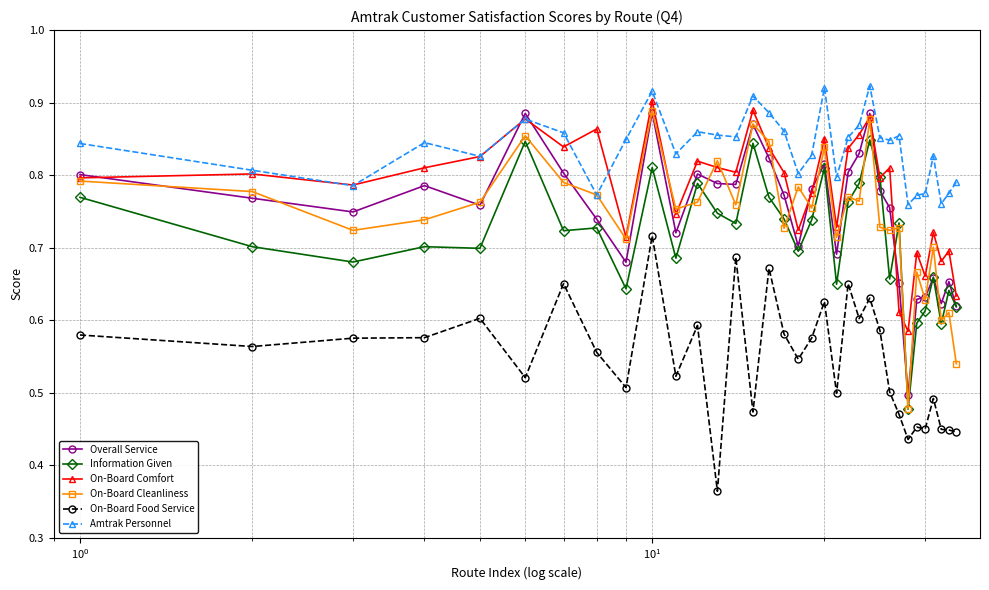

In Overall Service, how many points are lower than both neighbors (excluding endpoints)?

9